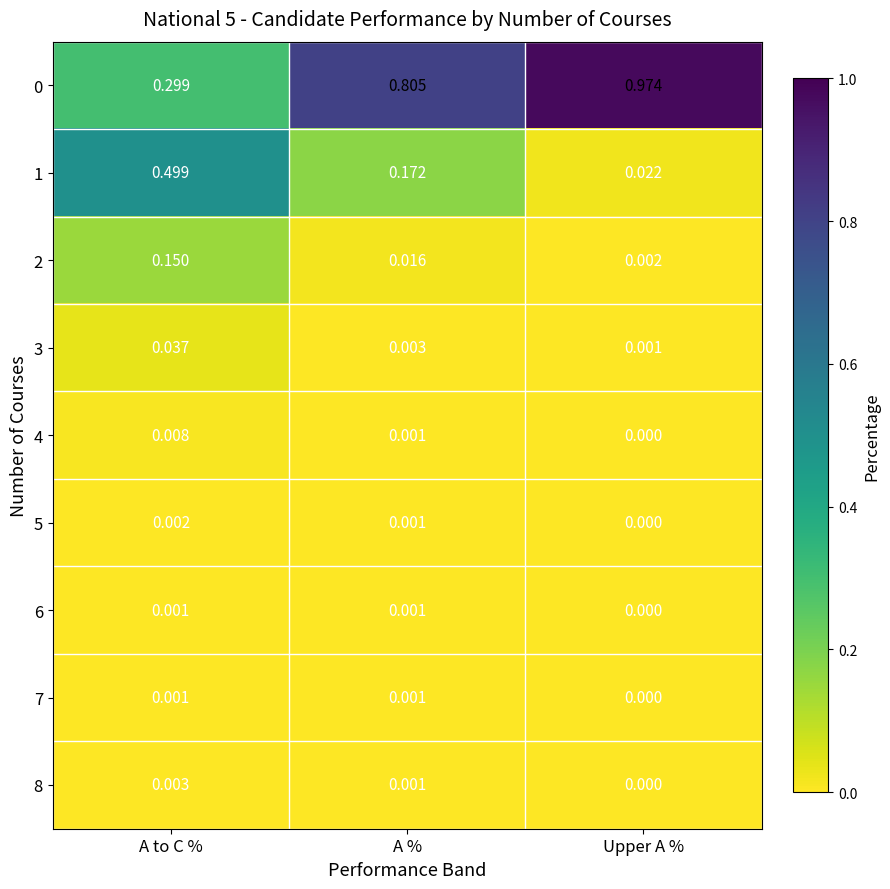

At which category does the chart reach its peak across all series?

Upper A %